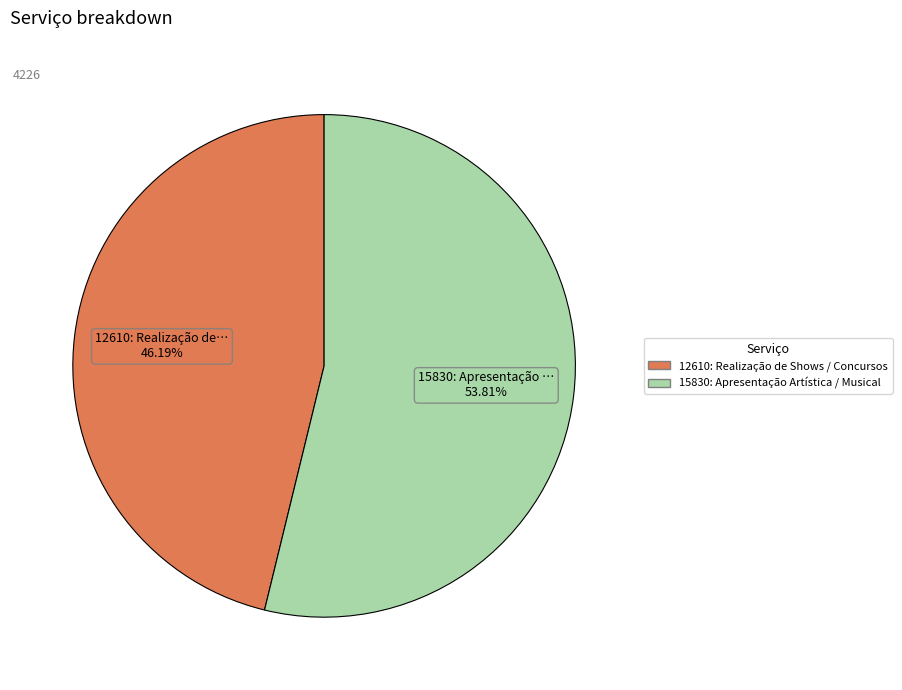

What is the smallest slice in the pie chart?

12610: Realização de Shows / Concursos